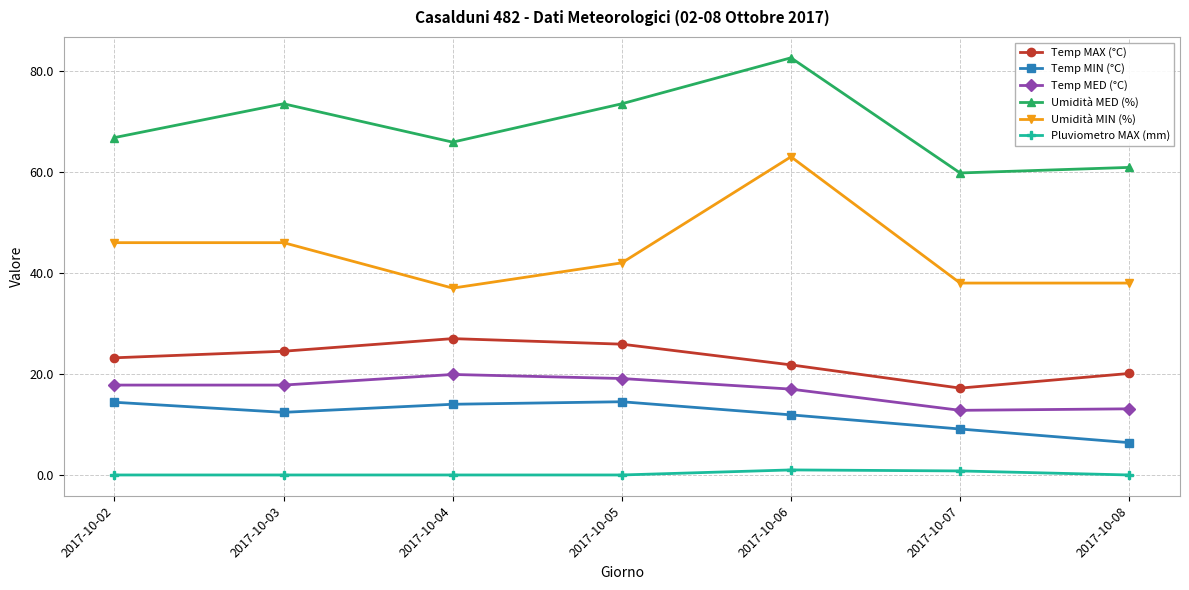

Is the value of Pluviometro MAX (mm) at 2017-10-02 greater than the value of Temp MED (°C) at 2017-10-04?

No